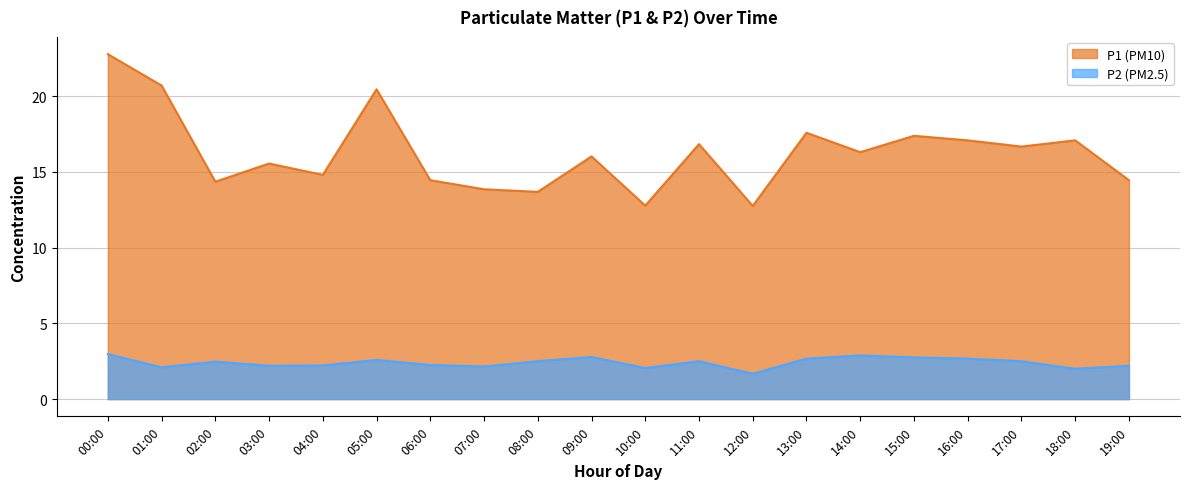

List the series in order of their overall mean, lowest first.

P2, P1